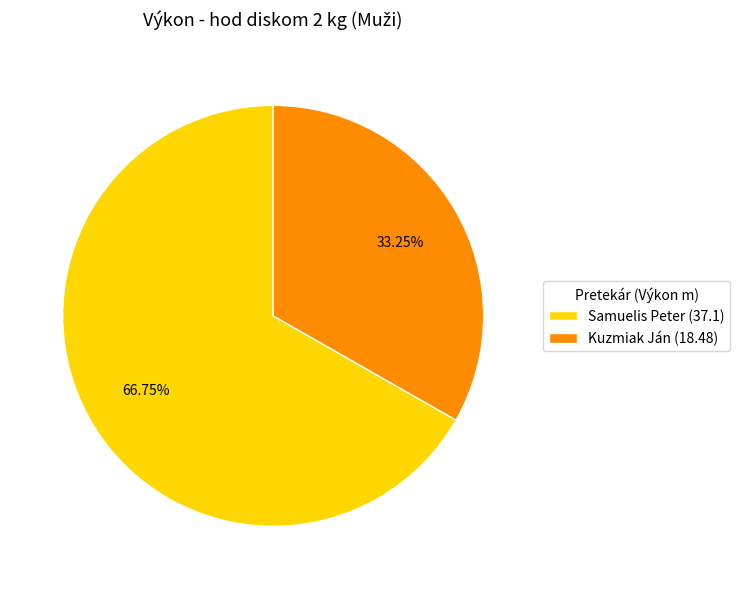

Count the number of slices in the pie.

2